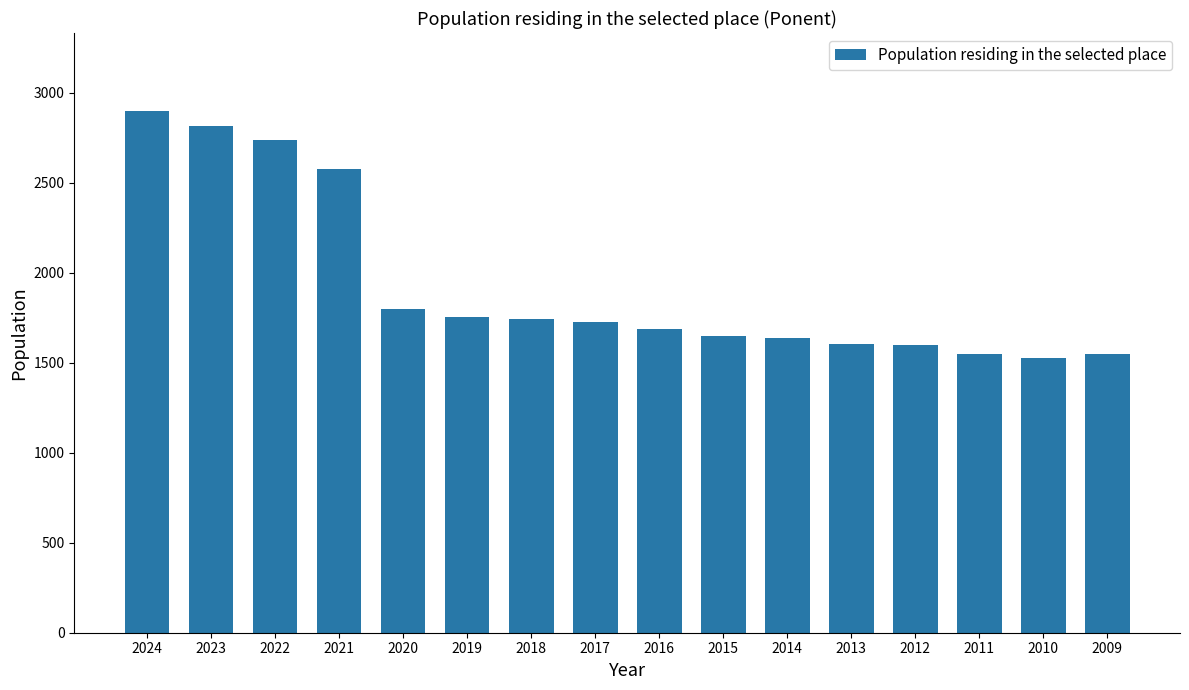

What is the average value?

1928